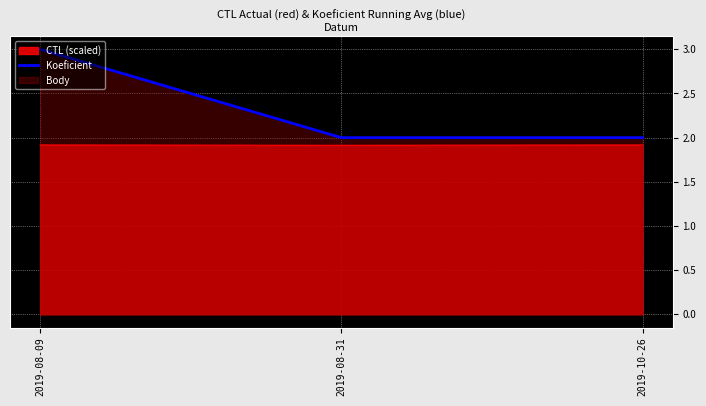

Count the number of data series in this chart.

2